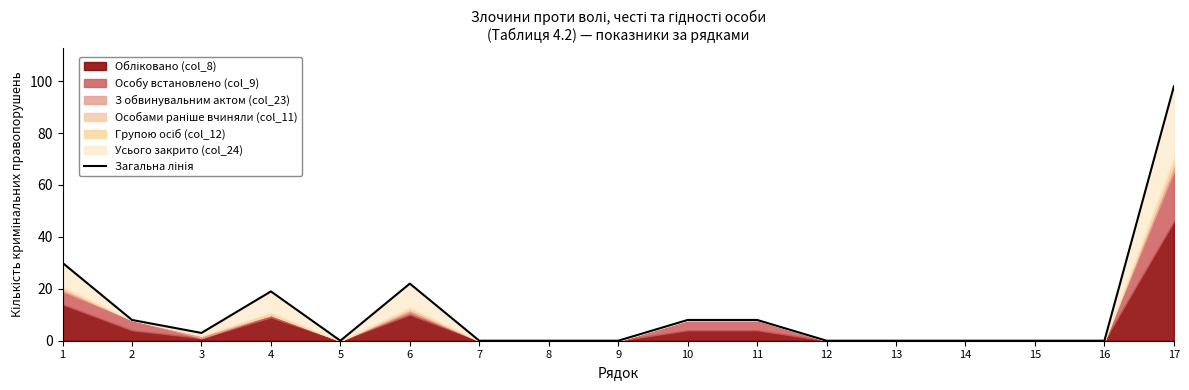

What value does the data have at 2, to the nearest 5?

10